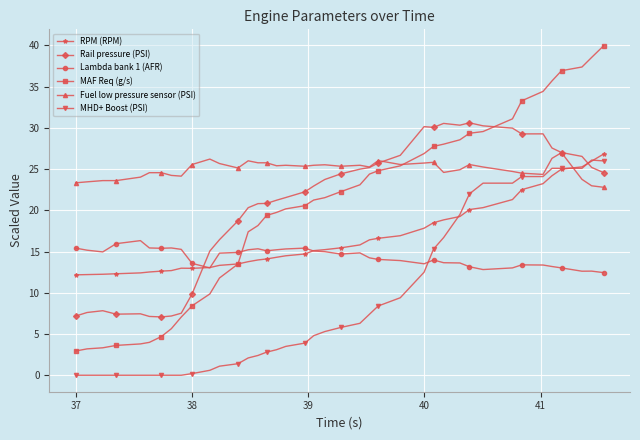

How many series are shown in this chart?

6